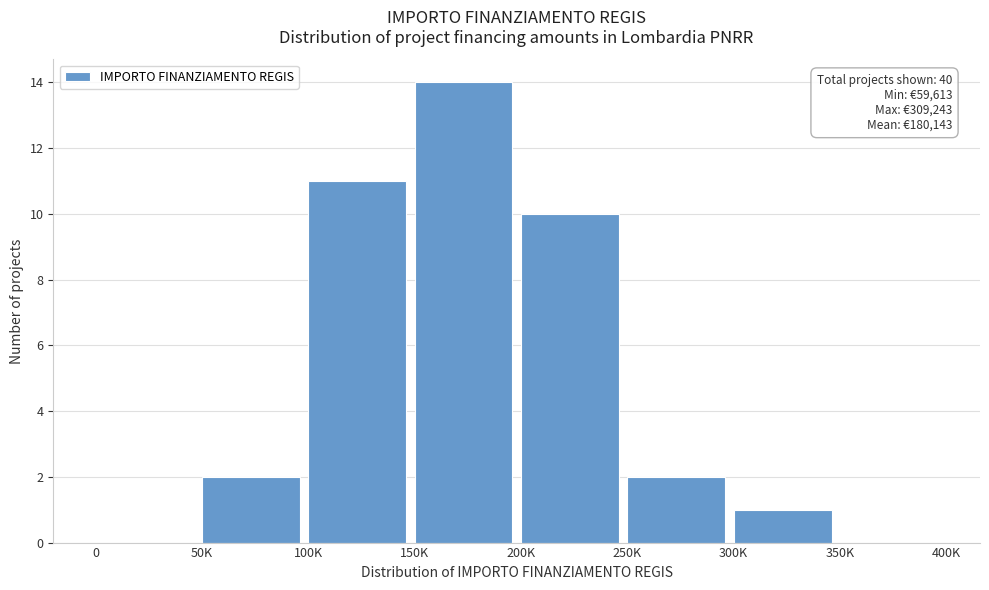

Reading left to right, list all the values displayed in this chart.

0=0	50K=2	100K=11	150K=14	200K=10	250K=2	300K=1	350K=0